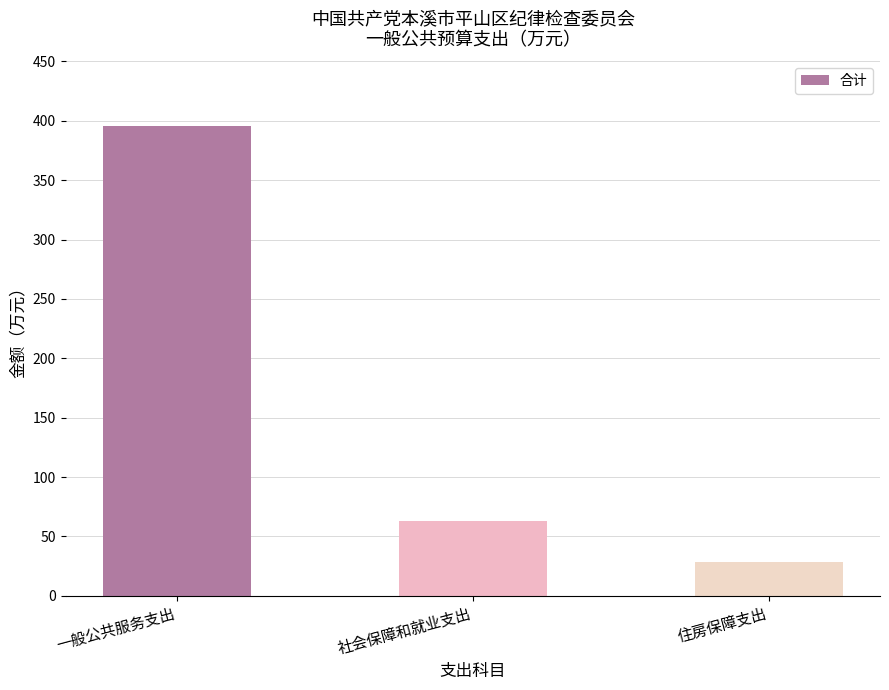

True or false: the data shows 46.3 at 住房保障支出.

False